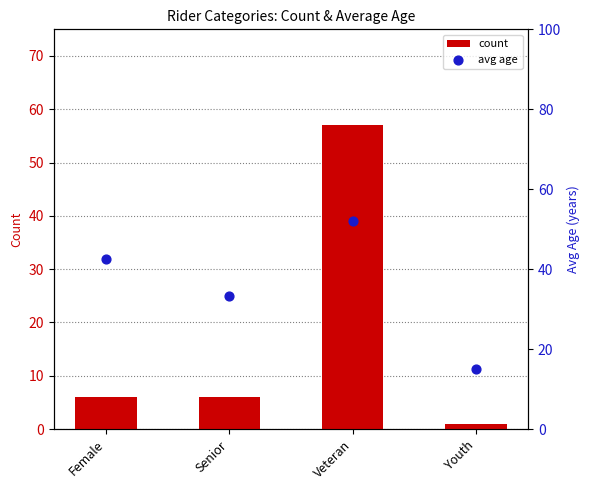

Which series contains the lowest Y value?

count